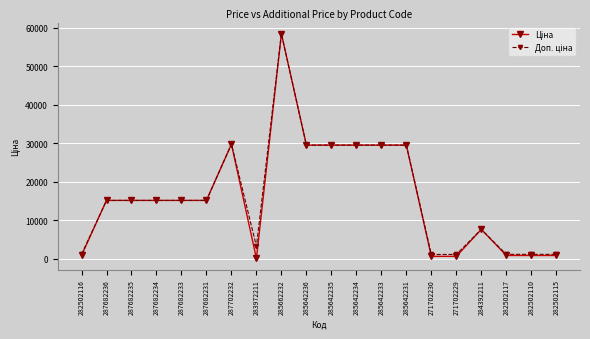

What is the total value across all series at 287682233?

30240.0